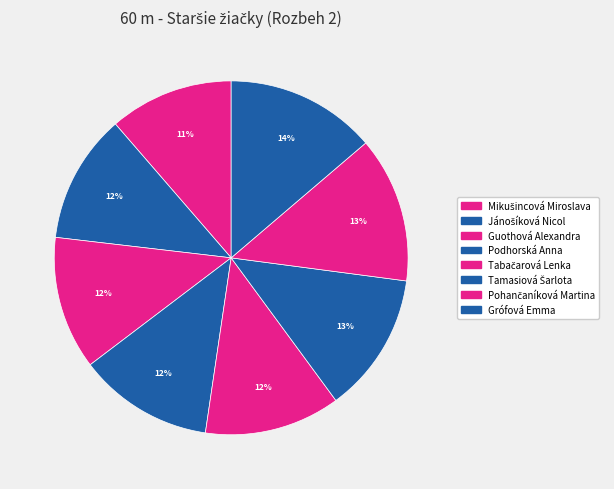

Which category has the biggest portion of the pie?

Grófová Emma